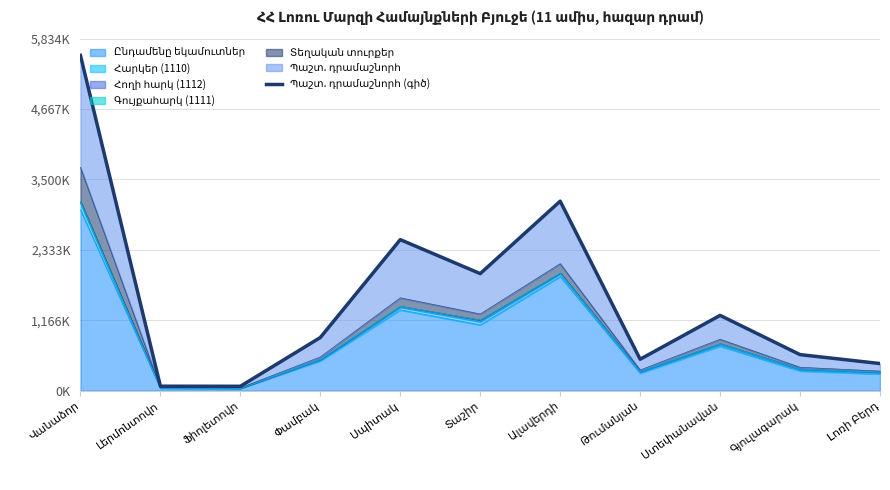

Approximately how many times larger is the value at Գյուլագարակ compared to Սպիտակ?

0.2